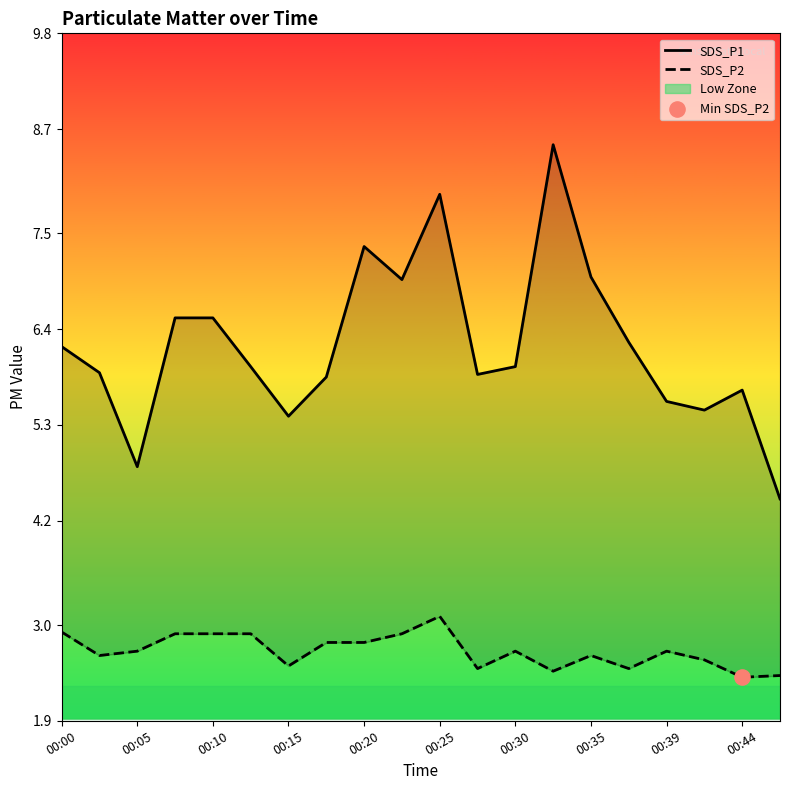

Which series contains the highest Y value?

SDS_P1